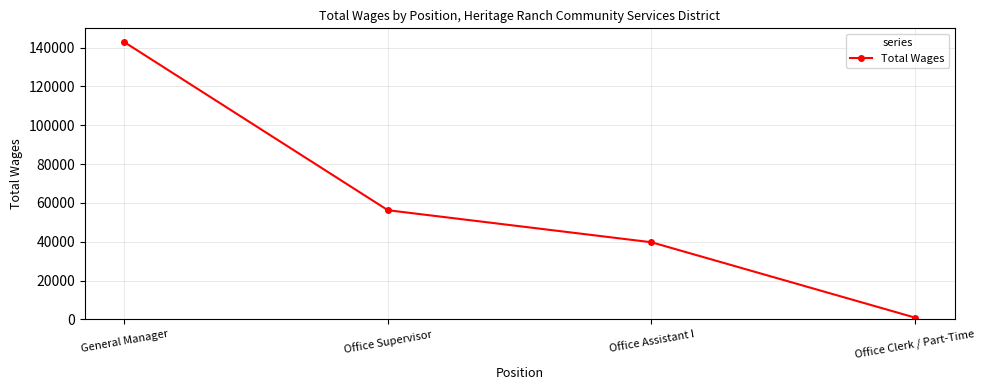

Rank the categories by value from lowest to highest.

Office Clerk / Part-Time, Office Assistant I, Office Supervisor, General Manager